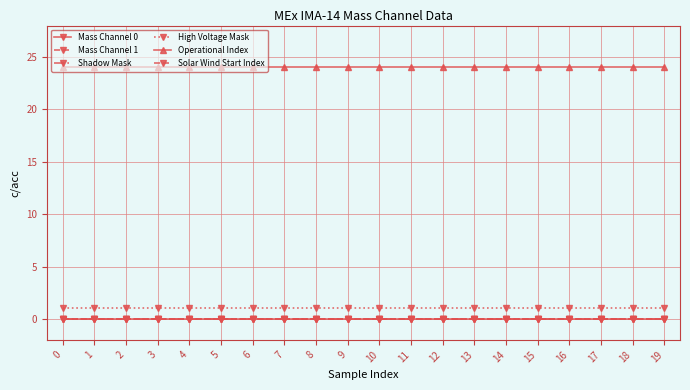

Reading right to left, extract all data points from this chart.

Mass Channel 0: 19=0	18=0	17=0	16=0	15=0	14=0	13=0	12=0	11=0	10=0	9=0	8=0	7=0	6=0	5=0	4=0	3=0	2=0	1=0	0=0
Mass Channel 1: 19=0	18=0	17=0	16=0	15=0	14=0	13=0	12=0	11=0	10=0	9=0	8=0	7=0	6=0	5=0	4=0	3=0	2=0	1=0	0=0
Shadow Mask: 19=0	18=0	17=0	16=0	15=0	14=0	13=0	12=0	11=0	10=0	9=0	8=0	7=0	6=0	5=0	4=0	3=0	2=0	1=0	0=0
High Voltage Mask: 19=1	18=1	17=1	16=1	15=1	14=1	13=1	12=1	11=1	10=1	9=1	8=1	7=1	6=1	5=1	4=1	3=1	2=1	1=1	0=1
Operational Index: 19=24	18=24	17=24	16=24	15=24	14=24	13=24	12=24	11=24	10=24	9=24	8=24	7=24	6=24	5=24	4=24	3=24	2=24	1=24	0=24
Solar Wind Start Index: 19=0	18=0	17=0	16=0	15=0	14=0	13=0	12=0	11=0	10=0	9=0	8=0	7=0	6=0	5=0	4=0	3=0	2=0	1=0	0=0